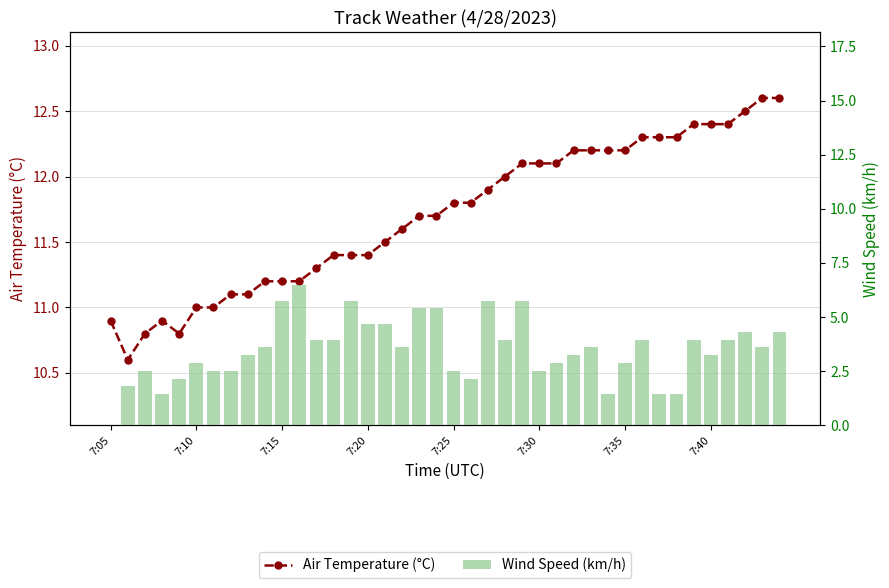

Which series has the widest spread of values?

Wind Speed (km/h)